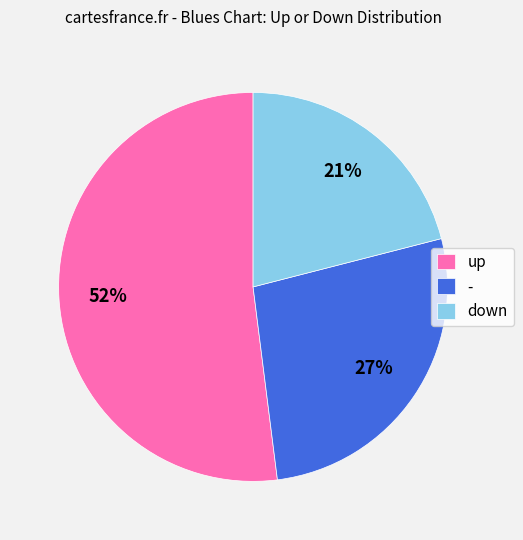

Approximately how many times larger is the value at down compared to -?

0.8